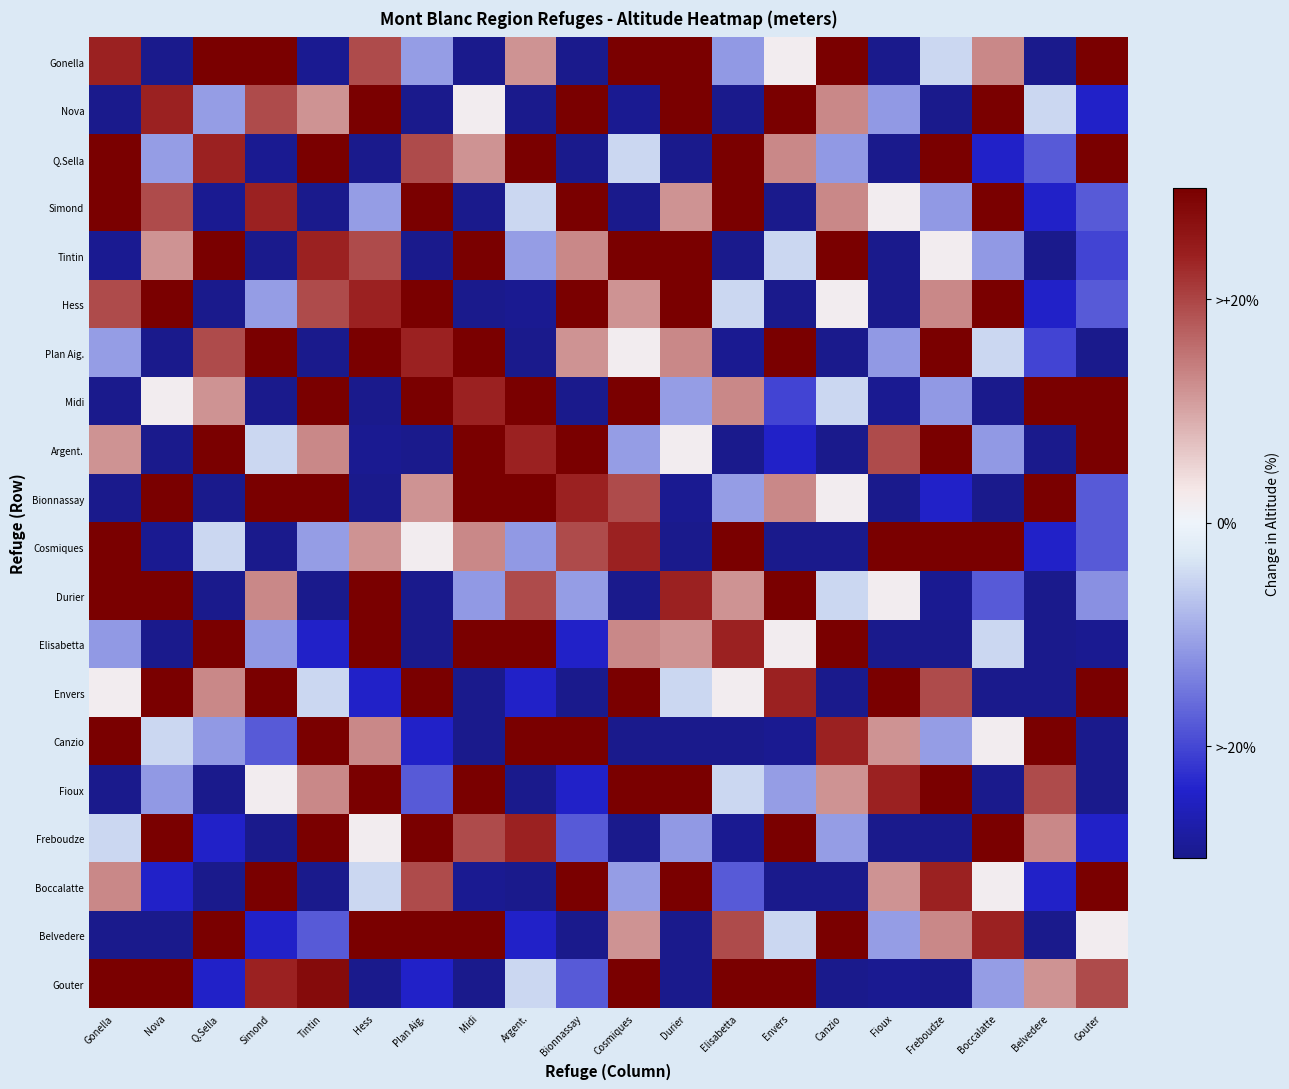

Reading left to right, transcribe all the data shown in this chart.

Gonella: Gonella=23.9	Nova=-37.3	Q.Sella=36.0	Simond=45.7	Tintin=-29.4	Hess=19.3	Plan Aig.=-11.0	Midi=-58.9	Argent.=11.8	Bionnassay=-47.0	Cosmiques=45.7	Durier=35.5	Elisabetta=-11.4	Envers=1.8	Canzio=54.0	Fioux=-39.5	Freboudze=-4.8	Boccalatte=13.1	Belvedere=-49.6	Gouter=54.7
Nova: Gonella=-37.3	Nova=23.9	Q.Sella=-11.0	Simond=19.3	Tintin=11.8	Hess=45.7	Plan Aig.=-47.0	Midi=1.8	Argent.=-58.9	Bionnassay=35.5	Cosmiques=-29.4	Durier=45.7	Elisabetta=-39.5	Envers=54.0	Canzio=13.1	Fioux=-11.4	Freboudze=-49.6	Boccalatte=54.7	Belvedere=-4.8	Gouter=-24.3
Q.Sella: Gonella=36.0	Nova=-11.0	Q.Sella=23.9	Simond=-29.4	Tintin=35.5	Hess=-47.0	Plan Aig.=19.3	Midi=11.8	Argent.=45.7	Bionnassay=-37.3	Cosmiques=-4.8	Durier=-49.6	Elisabetta=45.7	Envers=13.1	Canzio=-11.4	Fioux=-58.9	Freboudze=54.0	Boccalatte=-24.3	Belvedere=-18.0	Gouter=48.4
Simond: Gonella=45.7	Nova=19.3	Q.Sella=-29.4	Simond=23.9	Tintin=-37.3	Hess=-11.0	Plan Aig.=35.5	Midi=-47.0	Argent.=-4.8	Bionnassay=45.7	Cosmiques=-58.9	Durier=11.8	Elisabetta=54.0	Envers=-49.6	Canzio=13.1	Fioux=1.8	Freboudze=-11.4	Boccalatte=54.7	Belvedere=-24.3	Gouter=-18.0
Tintin: Gonella=-29.4	Nova=11.8	Q.Sella=35.5	Simond=-37.3	Tintin=23.9	Hess=19.3	Plan Aig.=-58.9	Midi=45.7	Argent.=-11.0	Bionnassay=13.1	Cosmiques=45.7	Durier=54.0	Elisabetta=-49.6	Envers=-4.8	Canzio=54.7	Fioux=-47.0	Freboudze=1.8	Boccalatte=-11.4	Belvedere=-35.9	Gouter=-20.2
Hess: Gonella=19.3	Nova=45.7	Q.Sella=-47.0	Simond=-11.0	Tintin=19.3	Hess=23.9	Plan Aig.=45.7	Midi=-37.3	Argent.=-29.4	Bionnassay=35.5	Cosmiques=11.8	Durier=54.0	Elisabetta=-4.8	Envers=-49.6	Canzio=1.8	Fioux=-58.9	Freboudze=13.1	Boccalatte=45.7	Belvedere=-24.3	Gouter=-18.0
Plan Aig.: Gonella=-11.0	Nova=-47.0	Q.Sella=19.4	Simond=35.5	Tintin=-58.9	Hess=45.7	Plan Aig.=23.9	Midi=45.7	Argent.=-37.3	Bionnassay=11.8	Cosmiques=1.8	Durier=13.1	Elisabetta=-29.4	Envers=54.7	Canzio=-49.6	Fioux=-11.4	Freboudze=54.0	Boccalatte=-4.8	Belvedere=-20.2	Gouter=-35.9
Midi: Gonella=-58.9	Nova=1.8	Q.Sella=11.8	Simond=-58.9	Tintin=45.7	Hess=-37.3	Plan Aig.=45.7	Midi=23.9	Argent.=35.5	Bionnassay=-47.0	Cosmiques=54.0	Durier=-11.0	Elisabetta=13.1	Envers=-20.3	Canzio=-4.8	Fioux=-29.4	Freboudze=-11.4	Boccalatte=-49.6	Belvedere=54.7	Gouter=48.4
Argent.: Gonella=11.8	Nova=-58.9	Q.Sella=45.7	Simond=-4.8	Tintin=13.1	Hess=-29.4	Plan Aig.=-37.3	Midi=35.5	Argent.=23.9	Bionnassay=45.7	Cosmiques=-11.0	Durier=1.8	Elisabetta=-47.0	Envers=-24.3	Canzio=-49.6	Fioux=19.3	Freboudze=54.7	Boccalatte=-11.4	Belvedere=-35.9	Gouter=54.0
Bionnassay: Gonella=-47.0	Nova=35.5	Q.Sella=-37.3	Simond=45.7	Tintin=54.0	Hess=-58.9	Plan Aig.=11.8	Midi=45.7	Argent.=45.7	Bionnassay=23.9	Cosmiques=19.3	Durier=-29.4	Elisabetta=-11.0	Envers=13.1	Canzio=1.8	Fioux=-49.6	Freboudze=-24.3	Boccalatte=-35.9	Belvedere=54.7	Gouter=-18.0
Cosmiques: Gonella=45.7	Nova=-29.4	Q.Sella=-4.8	Simond=-49.6	Tintin=-11.0	Hess=11.8	Plan Aig.=1.8	Midi=13.1	Argent.=-11.4	Bionnassay=19.3	Cosmiques=23.9	Durier=-37.3	Elisabetta=45.7	Envers=-47.0	Canzio=-58.9	Fioux=35.5	Freboudze=46.7	Boccalatte=54.0	Belvedere=-24.3	Gouter=-18.0
Durier: Gonella=35.5	Nova=45.7	Q.Sella=-49.6	Simond=13.1	Tintin=-47.0	Hess=54.0	Plan Aig.=-49.6	Midi=-11.4	Argent.=19.3	Bionnassay=-11.0	Cosmiques=-37.3	Durier=23.9	Elisabetta=11.8	Envers=45.7	Canzio=-4.8	Fioux=1.8	Freboudze=-29.4	Boccalatte=-18.0	Belvedere=-35.9	Gouter=-12.4
Elisabetta: Gonella=-11.4	Nova=-39.5	Q.Sella=54.0	Simond=-11.4	Tintin=-24.3	Hess=35.5	Plan Aig.=-49.6	Midi=54.7	Argent.=45.7	Bionnassay=-24.3	Cosmiques=13.1	Durier=11.8	Elisabetta=23.9	Envers=1.8	Canzio=45.7	Fioux=-37.3	Freboudze=-47.0	Boccalatte=-4.8	Belvedere=-58.9	Gouter=-29.4
Envers: Gonella=1.8	Nova=54.0	Q.Sella=13.1	Simond=54.7	Tintin=-4.8	Hess=-24.3	Plan Aig.=54.7	Midi=-49.6	Argent.=-24.3	Bionnassay=-35.9	Cosmiques=45.7	Durier=-4.8	Elisabetta=1.8	Envers=23.9	Canzio=-37.3	Fioux=45.7	Freboudze=19.3	Boccalatte=-47.0	Belvedere=-58.9	Gouter=35.5
Canzio: Gonella=54.0	Nova=-4.8	Q.Sella=-11.4	Simond=-18.0	Tintin=45.7	Hess=13.1	Plan Aig.=-24.3	Midi=-35.9	Argent.=54.7	Bionnassay=35.5	Cosmiques=-49.6	Durier=-47.0	Elisabetta=-37.3	Envers=-29.4	Canzio=23.9	Fioux=11.8	Freboudze=-11.0	Boccalatte=1.8	Belvedere=45.7	Gouter=-58.9
Fioux: Gonella=-39.5	Nova=-11.4	Q.Sella=-58.9	Simond=1.8	Tintin=13.1	Hess=54.7	Plan Aig.=-18.0	Midi=45.7	Argent.=-49.6	Bionnassay=-24.3	Cosmiques=35.5	Durier=45.7	Elisabetta=-4.8	Envers=-11.0	Canzio=11.8	Fioux=23.9	Freboudze=45.7	Boccalatte=-37.3	Belvedere=19.3	Gouter=-47.0
Freboudze: Gonella=-4.8	Nova=54.7	Q.Sella=-24.3	Simond=-35.9	Tintin=45.7	Hess=1.8	Plan Aig.=45.7	Midi=19.3	Argent.=23.9	Bionnassay=-18.0	Cosmiques=-37.3	Durier=-11.4	Elisabetta=-29.4	Envers=35.5	Canzio=-11.0	Fioux=-58.9	Freboudze=-47.0	Boccalatte=54.0	Belvedere=13.1	Gouter=-24.3
Boccalatte: Gonella=13.1	Nova=-24.3	Q.Sella=-35.9	Simond=45.7	Tintin=-49.6	Hess=-4.8	Plan Aig.=19.3	Midi=-29.4	Argent.=-47.0	Bionnassay=54.7	Cosmiques=-11.0	Durier=54.0	Elisabetta=-18.0	Envers=-58.9	Canzio=-37.3	Fioux=11.8	Freboudze=23.9	Boccalatte=1.8	Belvedere=-24.3	Gouter=35.5
Belvedere: Gonella=-49.6	Nova=-35.9	Q.Sella=54.7	Simond=-24.3	Tintin=-18.0	Hess=45.7	Plan Aig.=45.7	Midi=54.0	Argent.=-24.3	Bionnassay=-35.9	Cosmiques=11.8	Durier=-58.9	Elisabetta=19.3	Envers=-4.8	Canzio=35.5	Fioux=-11.0	Freboudze=13.1	Boccalatte=23.9	Belvedere=-37.3	Gouter=1.8
Gouter: Gonella=54.7	Nova=45.7	Q.Sella=-24.3	Simond=23.9	Tintin=27.7	Hess=-49.6	Plan Aig.=-24.3	Midi=-35.9	Argent.=-4.8	Bionnassay=-18.0	Cosmiques=45.7	Durier=-37.3	Elisabetta=54.0	Envers=45.7	Canzio=-47.0	Fioux=-29.4	Freboudze=-58.9	Boccalatte=-11.0	Belvedere=11.8	Gouter=19.3